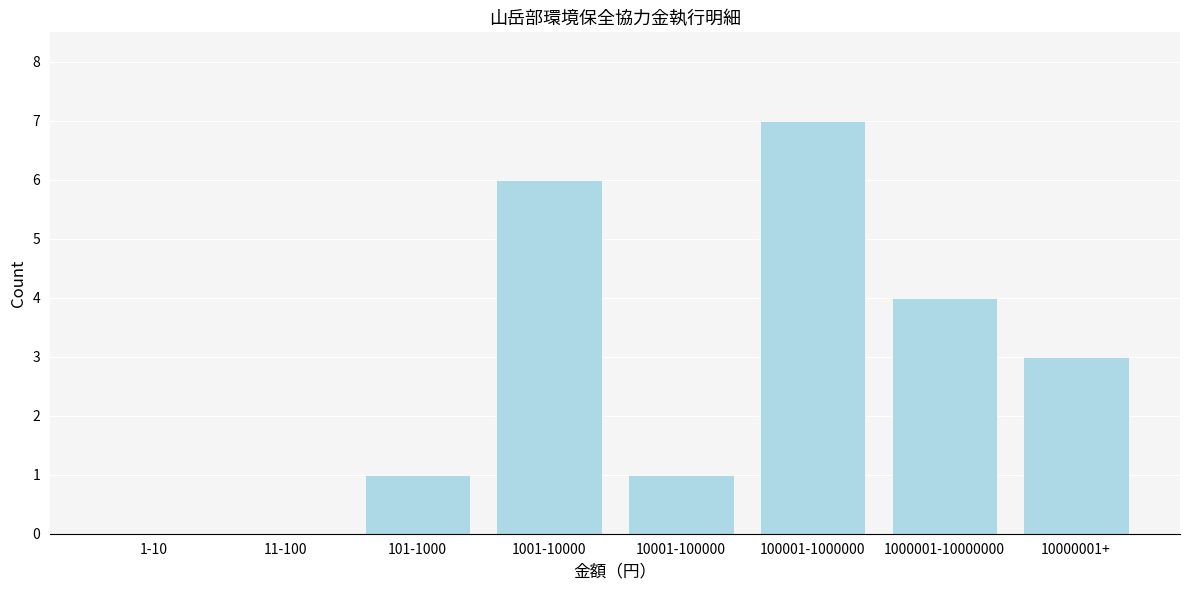

Reading right to left, list all the values displayed in this chart.

10000001+=3	1000001-10000000=4	100001-1000000=7	10001-100000=1	1001-10000=6	101-1000=1	11-100=0	1-10=0